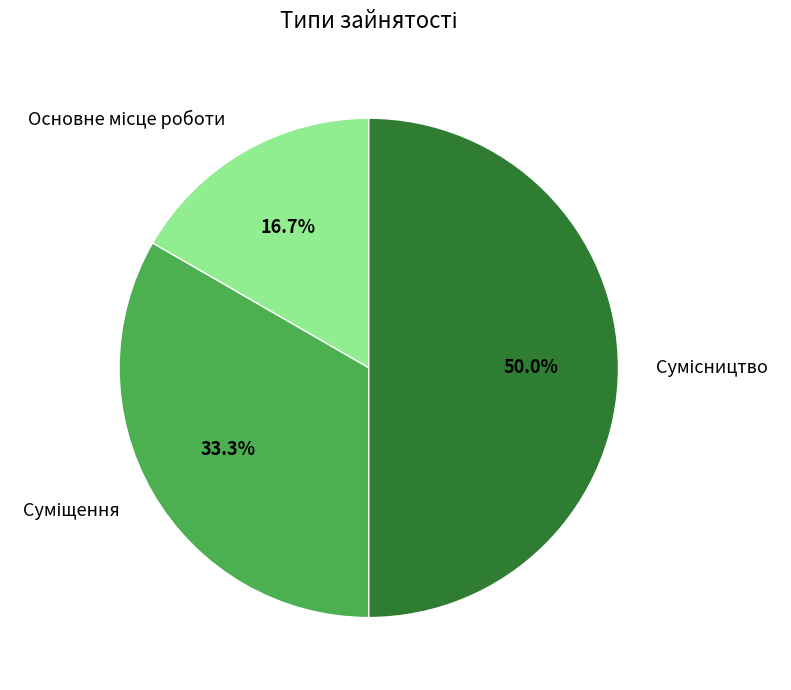

What is the change in value from Суміщення to Сумісництво?

+1